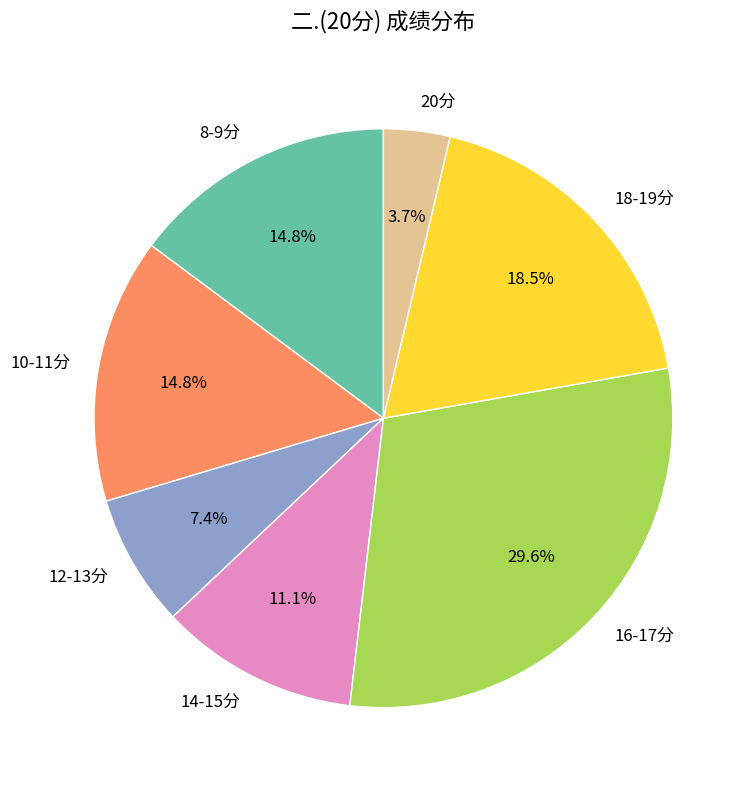

To the nearest percent, what is the difference between the largest and smallest slice percentages?

26%